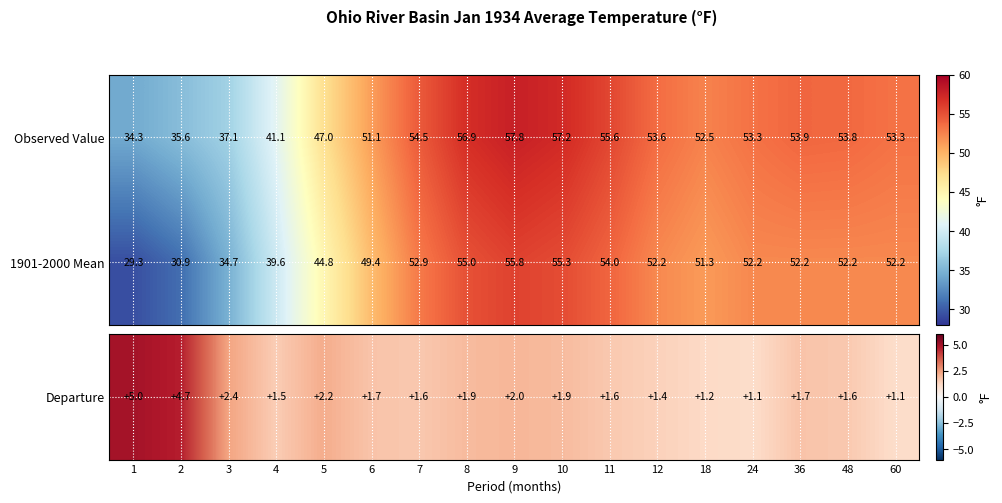

At how many categories does at least one series exceed 54?

5